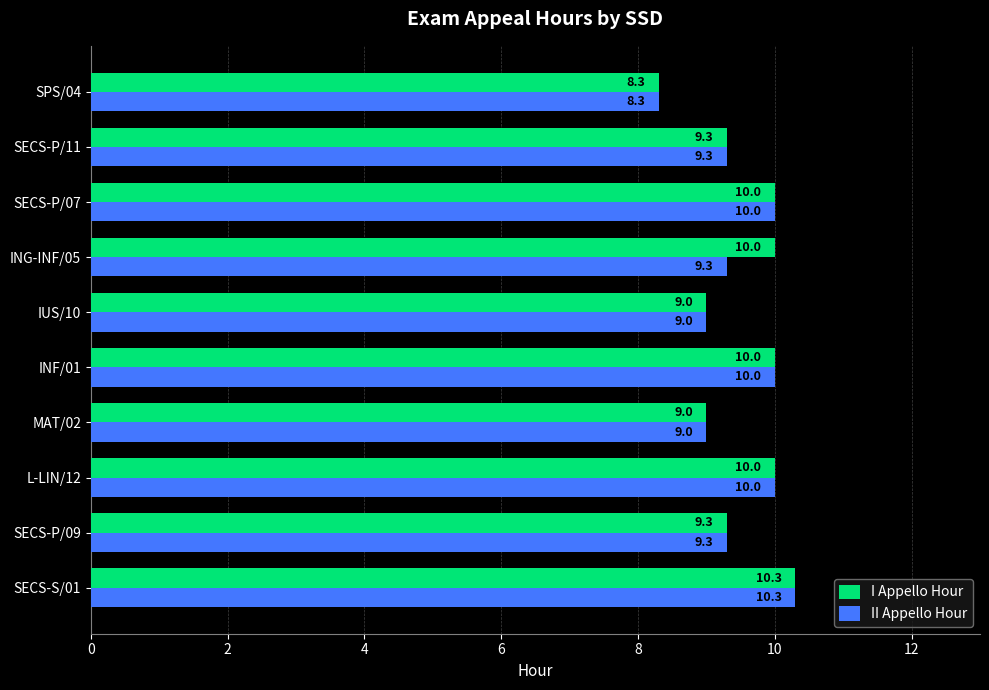

What is the greatest value displayed?

10.3